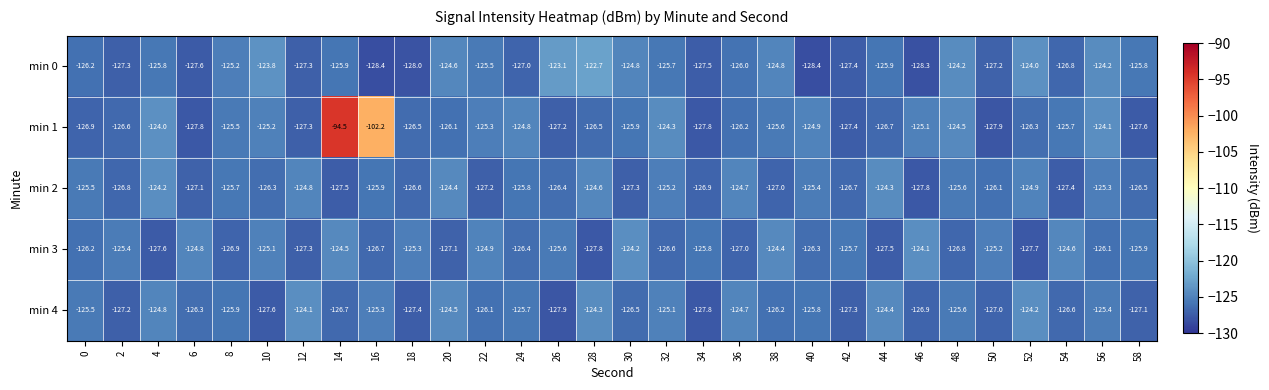

How many values in the min 0 series are below -125?

21